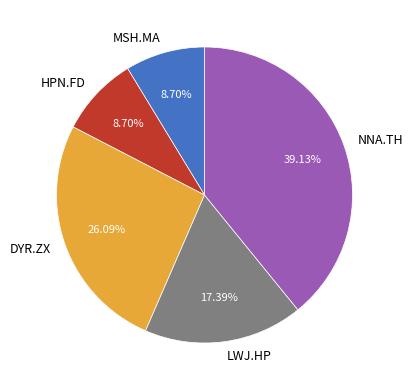

Do NNA.TH and LWJ.HP together represent more than half of the pie?

Yes